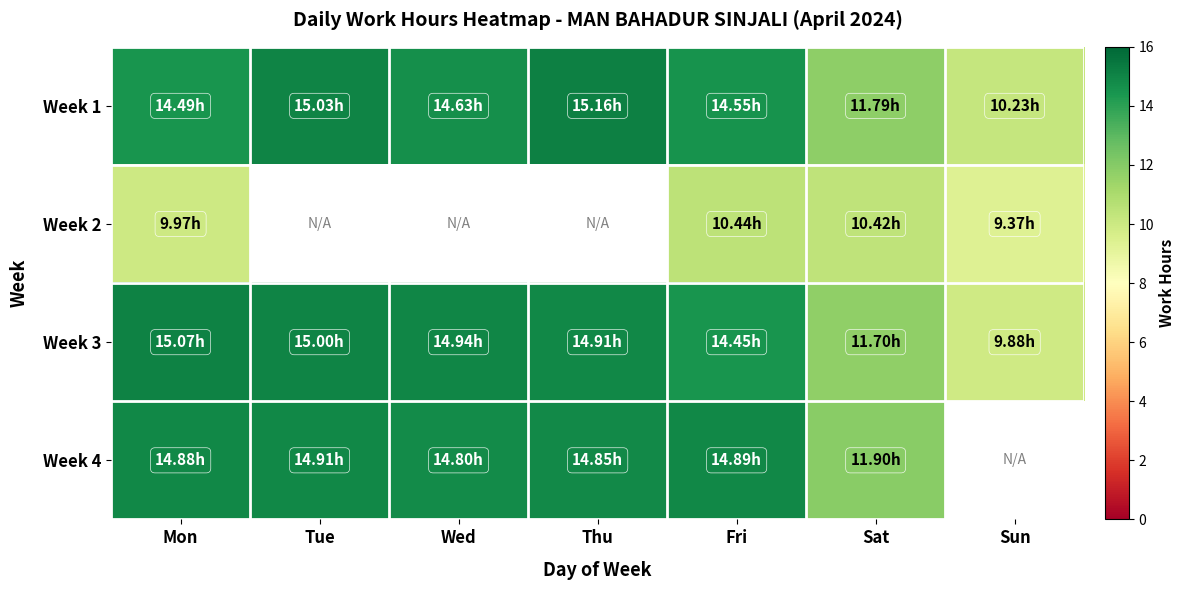

Which has a higher value, Sat or Mon?

Mon